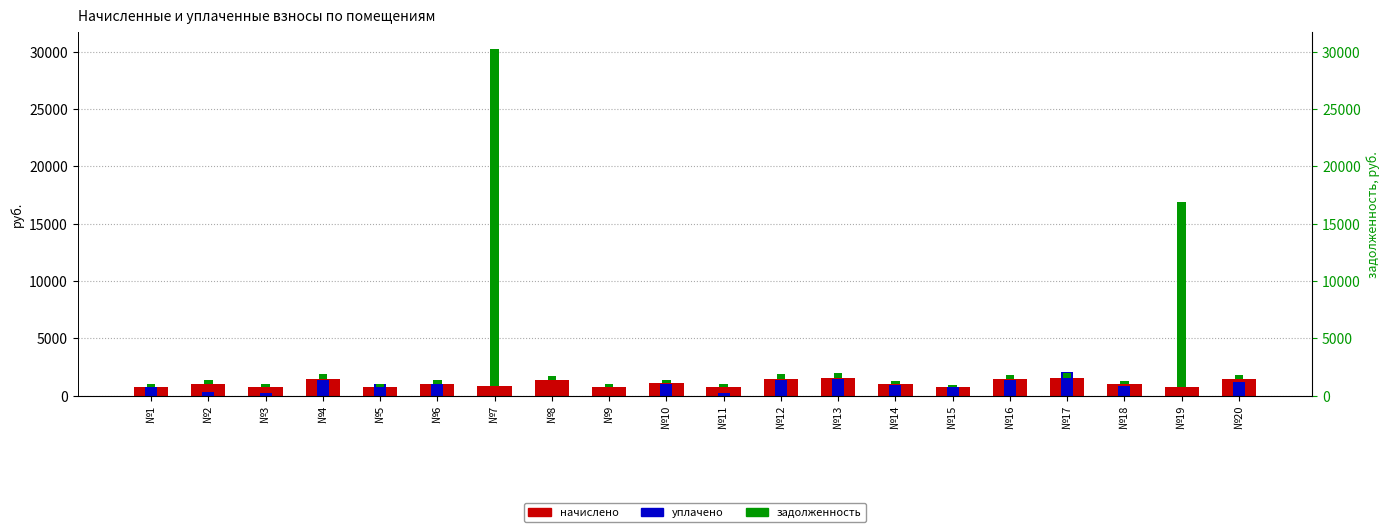

Reading right to left, what are all the values shown in this chart?

начислено: 1412.6	740.3	994.1	1548.7	1412.6	750.8	994.1	1509.4	1433.6	763.9	1085.6	756.0	1321.6	826.6	1039.9	761.2	1430.9	771.7	1038.5	763.9
уплачено: 1212.0	0.0	851.2	2084.4	1345.1	714.9	946.6	1437.3	1365.1	218.1	1033.8	0.0	0.0	0.0	990.2	977.0	1362.6	220.4	296.6	727.4
задолженность: 400.3	16168.5	283.9	442.2	403.4	214.4	283.9	431.0	409.4	218.1	310.0	215.9	377.4	29419.7	296.9	215.6	408.6	220.4	296.6	218.1